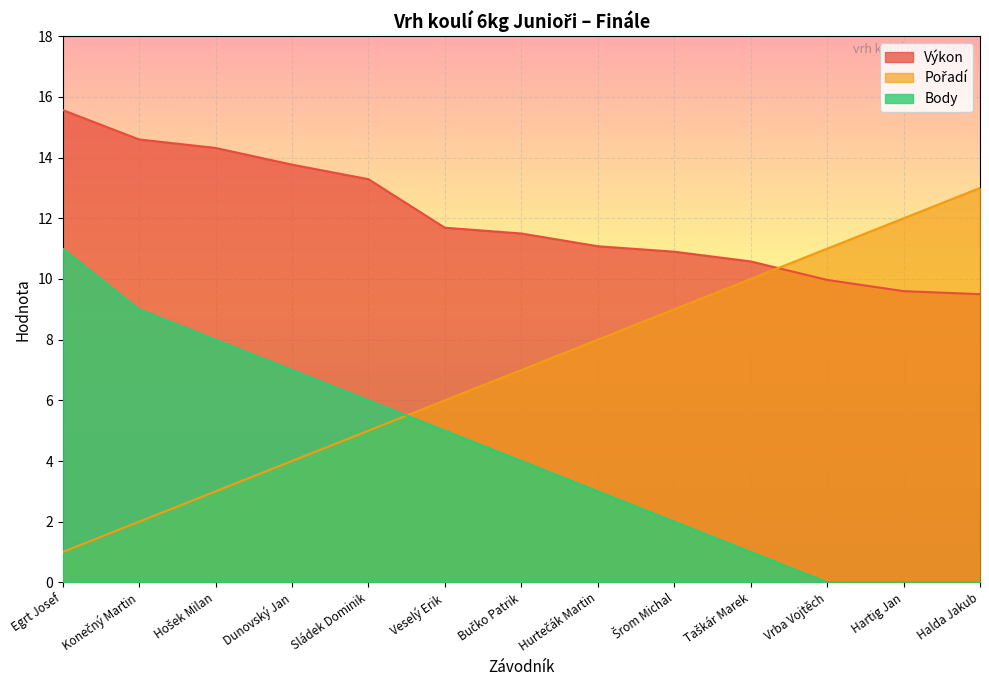

What is the sum of all Pořadí values?

91.0